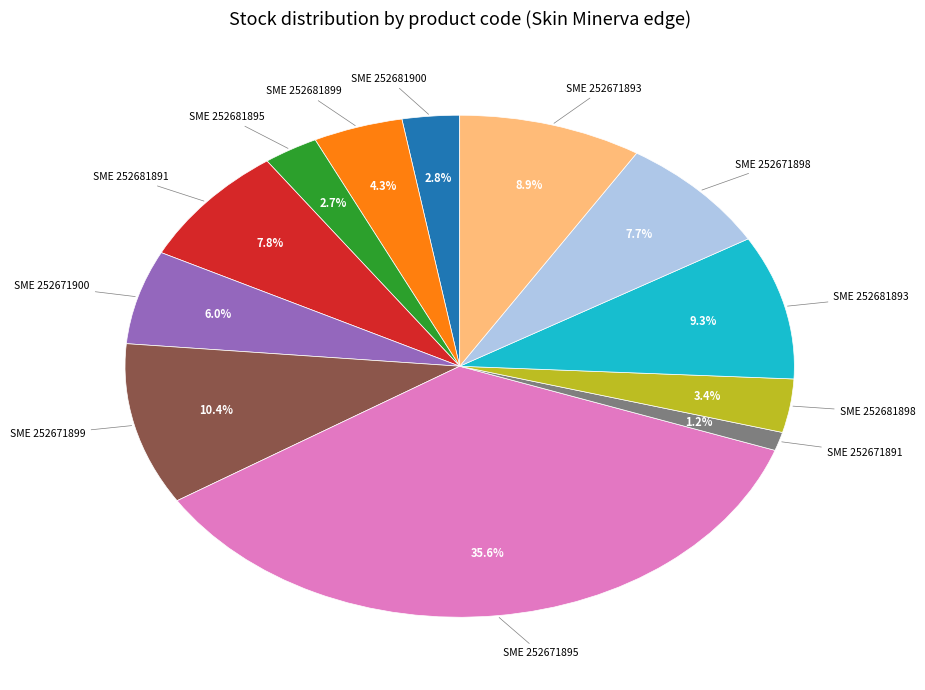

To the nearest percent, what is the difference between the largest and smallest slice percentages?

34%